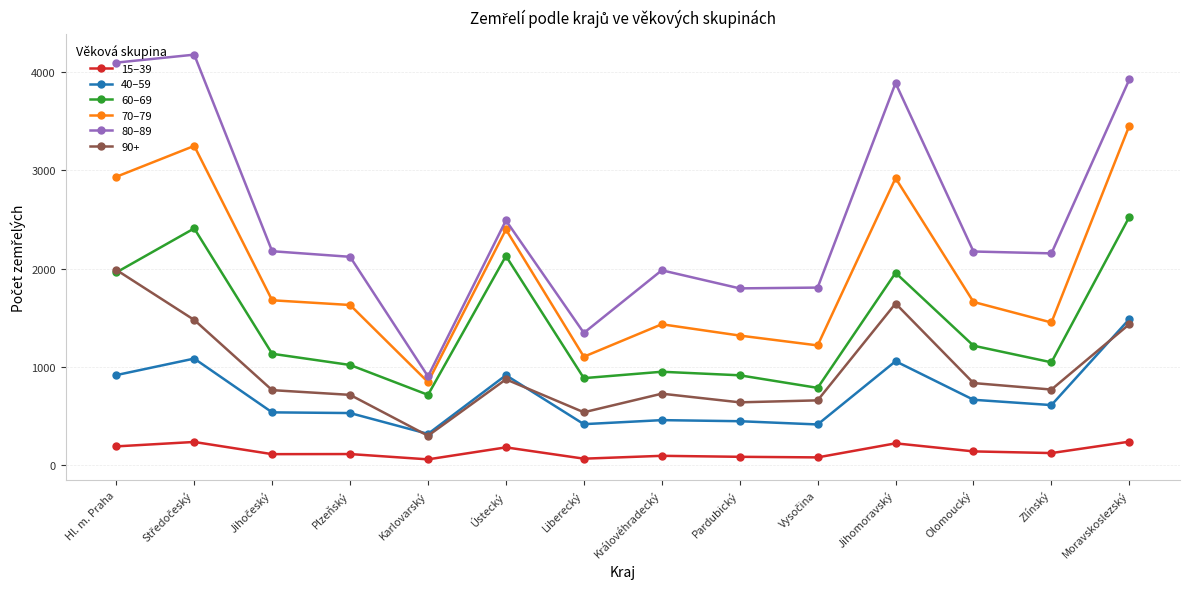

The value of 60–69 at Zlínský is 1731. True or false?

False